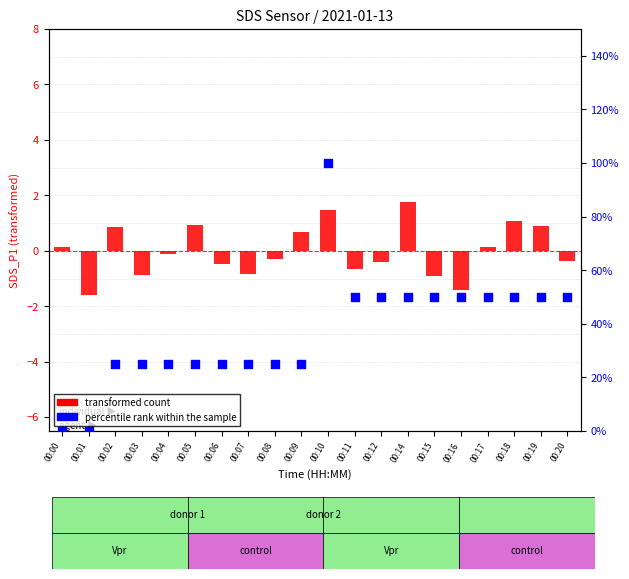

Which series reaches the maximum Y coordinate?

transformed count